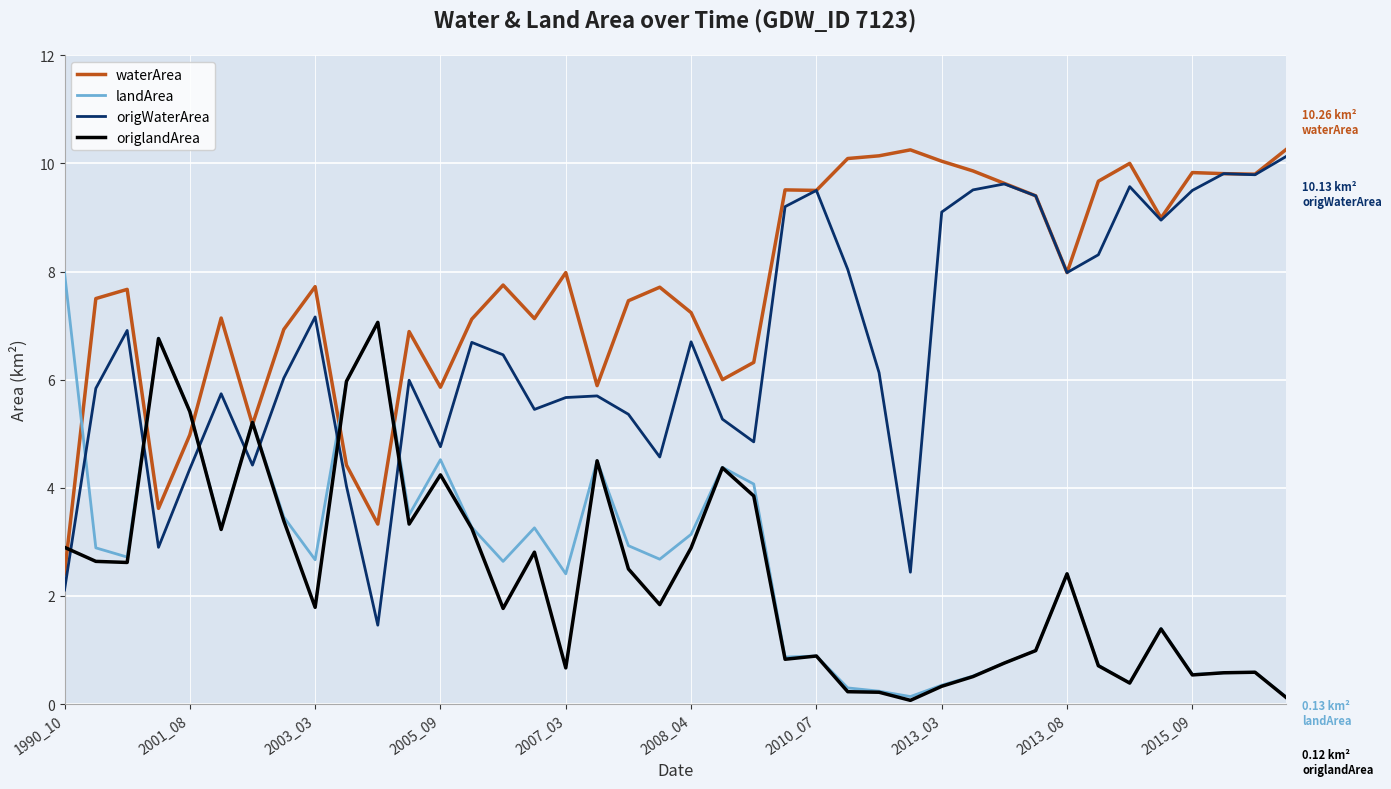

Which series has the largest total across all categories?

waterArea